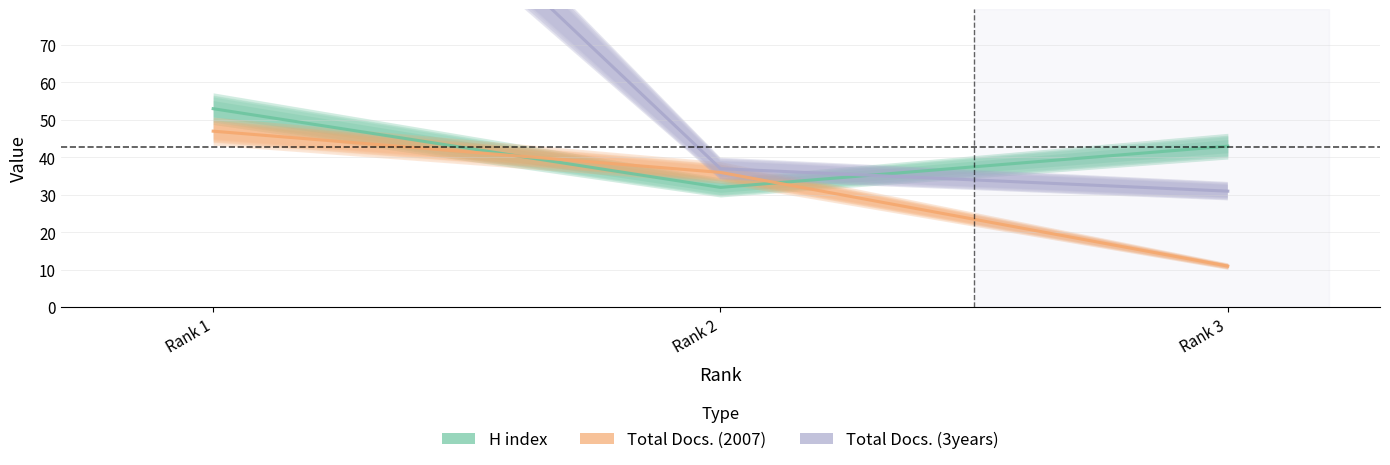

What is the sum of all Total Docs. (2007) values?

94